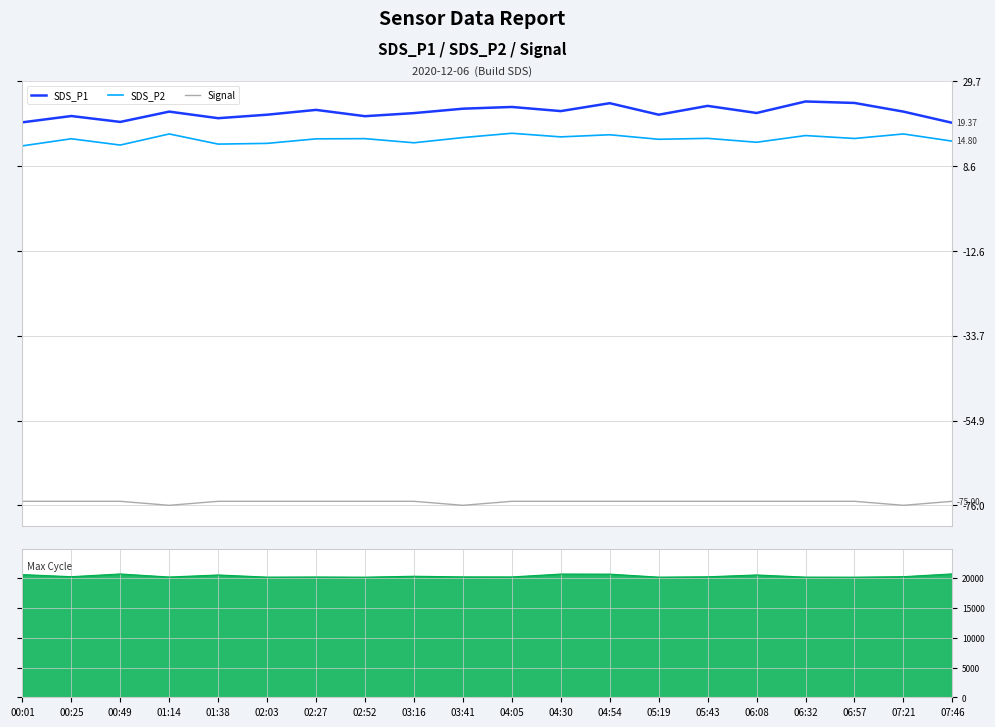

What is the smallest value displayed?

-76.0